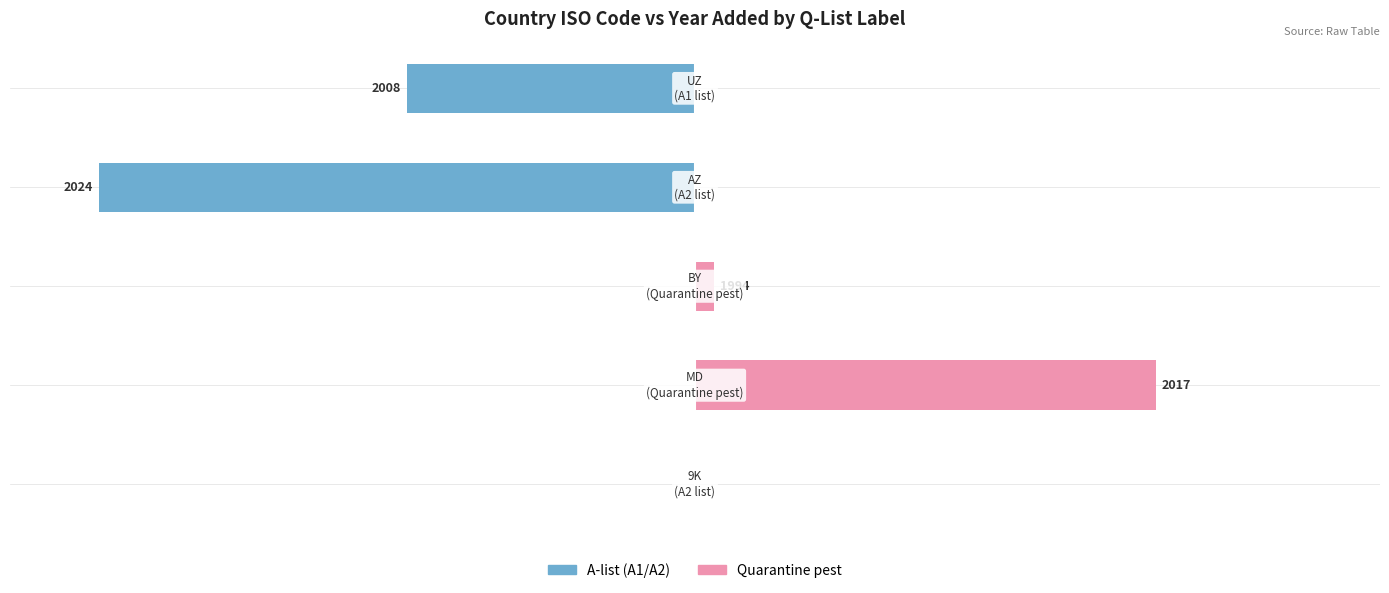

Which has a higher value, 50 or −150?

50